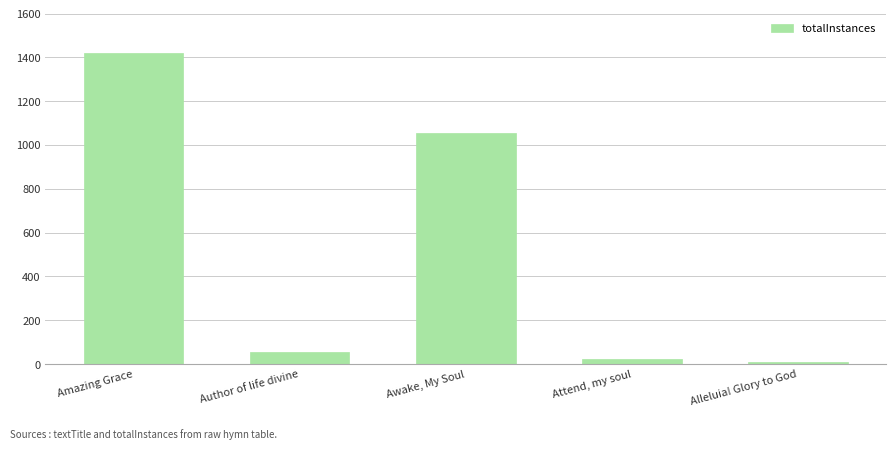

Is it true that the value at Attend, my soul is 23?

True